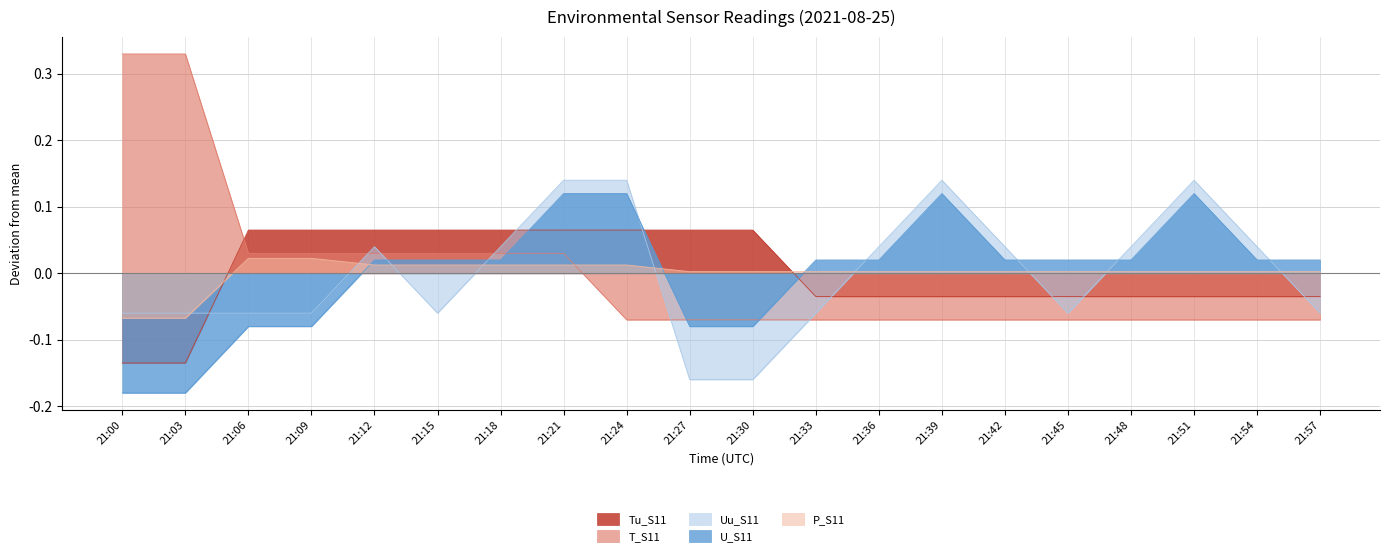

Reading right to left, what are all the values shown in this chart?

Tu_S11: 21:57=-0.0	21:54=-0.0	21:51=-0.0	21:48=-0.0	21:45=-0.0	21:42=-0.0	21:39=-0.0	21:36=-0.0	21:33=-0.0	21:30=0.1	21:27=0.1	21:24=0.1	21:21=0.1	21:18=0.1	21:15=0.1	21:12=0.1	21:09=0.1	21:06=0.1	21:03=-0.1	21:00=-0.1
T_S11: 21:57=-0.1	21:54=-0.1	21:51=-0.1	21:48=-0.1	21:45=-0.1	21:42=-0.1	21:39=-0.1	21:36=-0.1	21:33=-0.1	21:30=-0.1	21:27=-0.1	21:24=-0.1	21:21=0.0	21:18=0.0	21:15=0.0	21:12=0.0	21:09=0.0	21:06=0.0	21:03=0.3	21:00=0.3
Uu_S11: 21:57=-0.1	21:54=0.0	21:51=0.1	21:48=0.0	21:45=-0.1	21:42=0.0	21:39=0.1	21:36=0.0	21:33=-0.1	21:30=-0.2	21:27=-0.2	21:24=0.1	21:21=0.1	21:18=0.0	21:15=-0.1	21:12=0.0	21:09=-0.1	21:06=-0.1	21:03=-0.1	21:00=-0.1
U_S11: 21:57=0.0	21:54=0.0	21:51=0.1	21:48=0.0	21:45=0.0	21:42=0.0	21:39=0.1	21:36=0.0	21:33=0.0	21:30=-0.1	21:27=-0.1	21:24=0.1	21:21=0.1	21:18=0.0	21:15=0.0	21:12=0.0	21:09=-0.1	21:06=-0.1	21:03=-0.2	21:00=-0.2
P_S11: 21:57=0.0	21:54=0.0	21:51=0.0	21:48=0.0	21:45=0.0	21:42=0.0	21:39=0.0	21:36=0.0	21:33=0.0	21:30=0.0	21:27=0.0	21:24=0.0	21:21=0.0	21:18=0.0	21:15=0.0	21:12=0.0	21:09=0.0	21:06=0.0	21:03=-0.1	21:00=-0.1